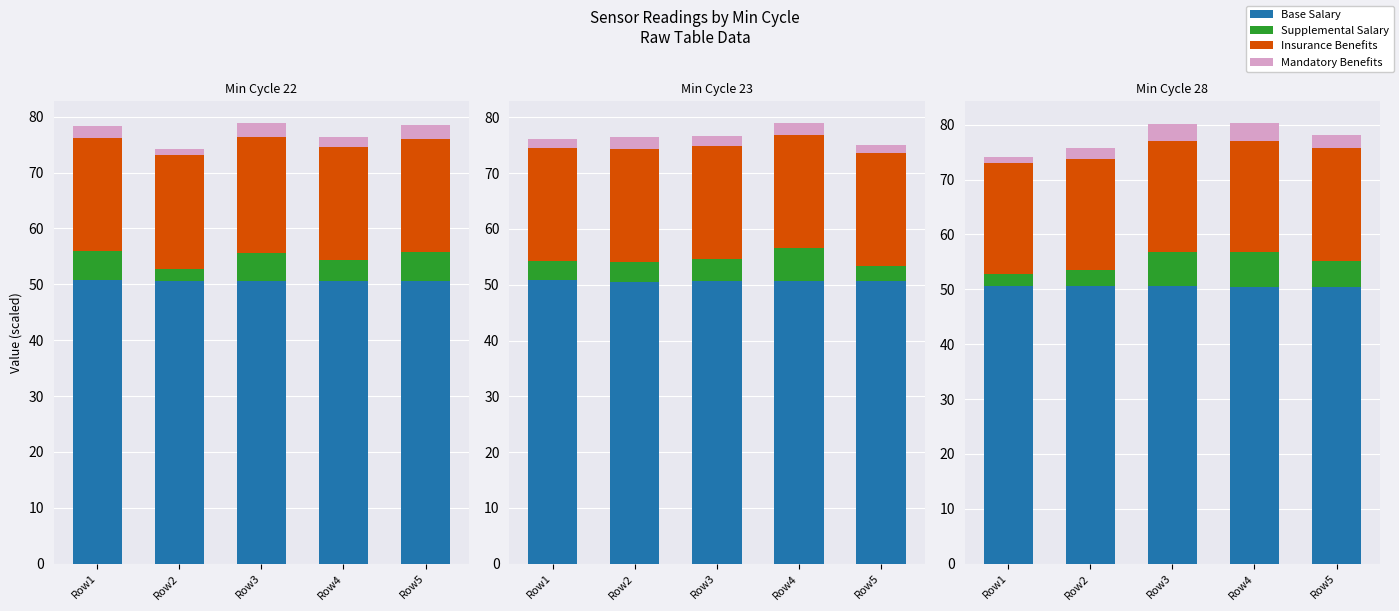

Which category has the highest value across all series?

Row1